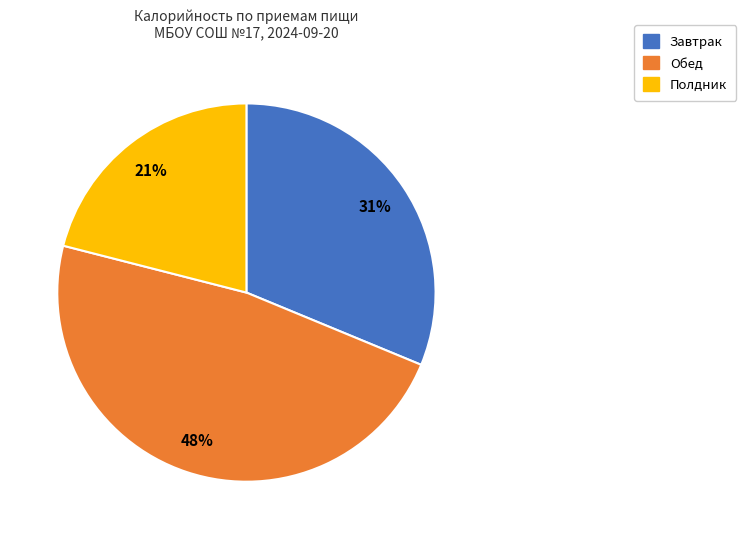

Is there a majority slice in this chart?

No